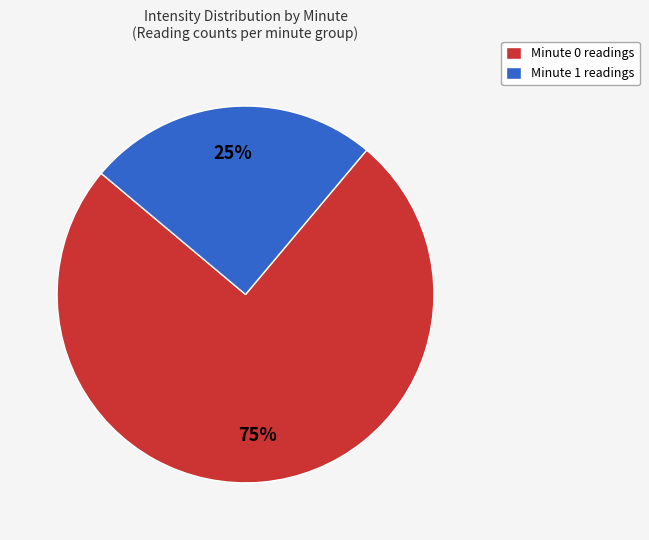

Do Minute 1 readings and Minute 0 readings together represent more than half of the pie?

Yes